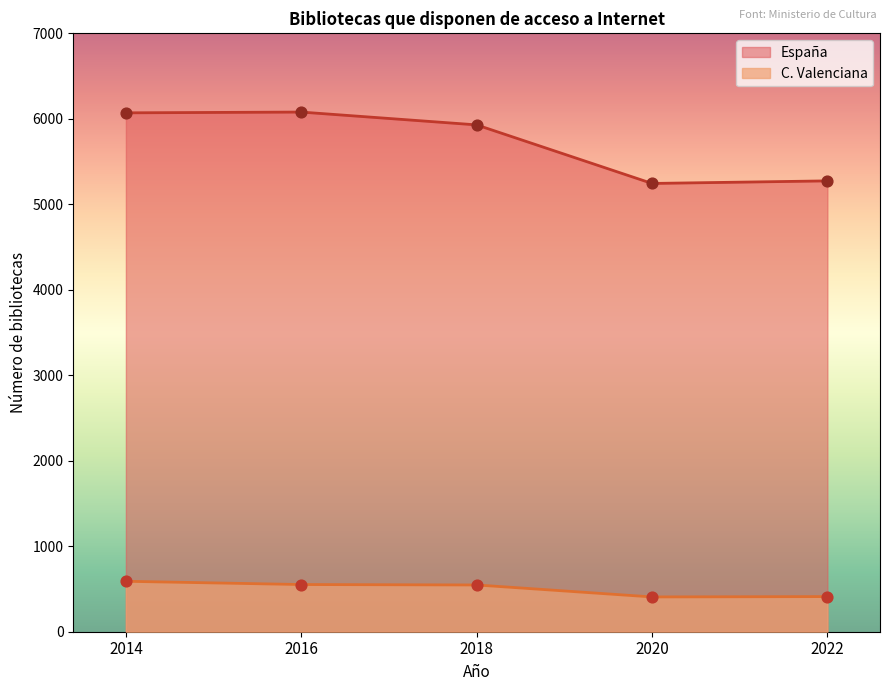

What is the total value across all series at 2014?

6660